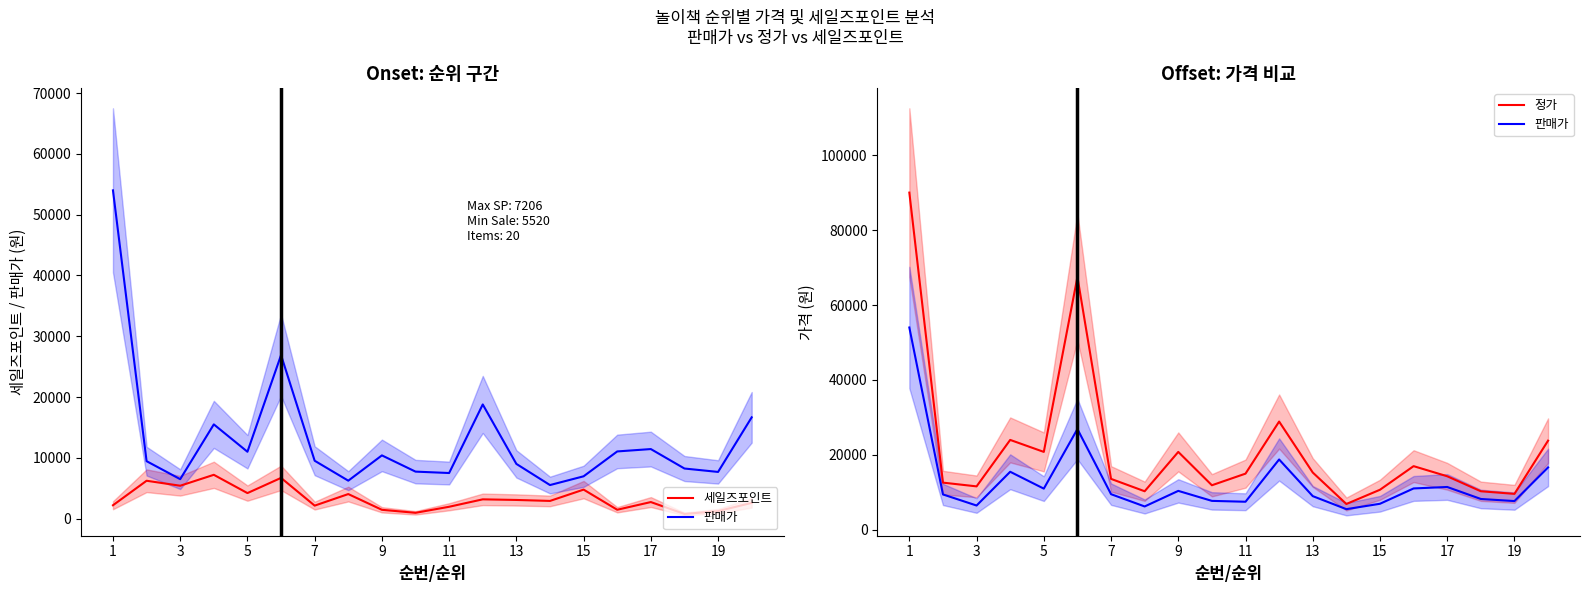

The 판매가 series shows 7680 at 19. True or false?

True